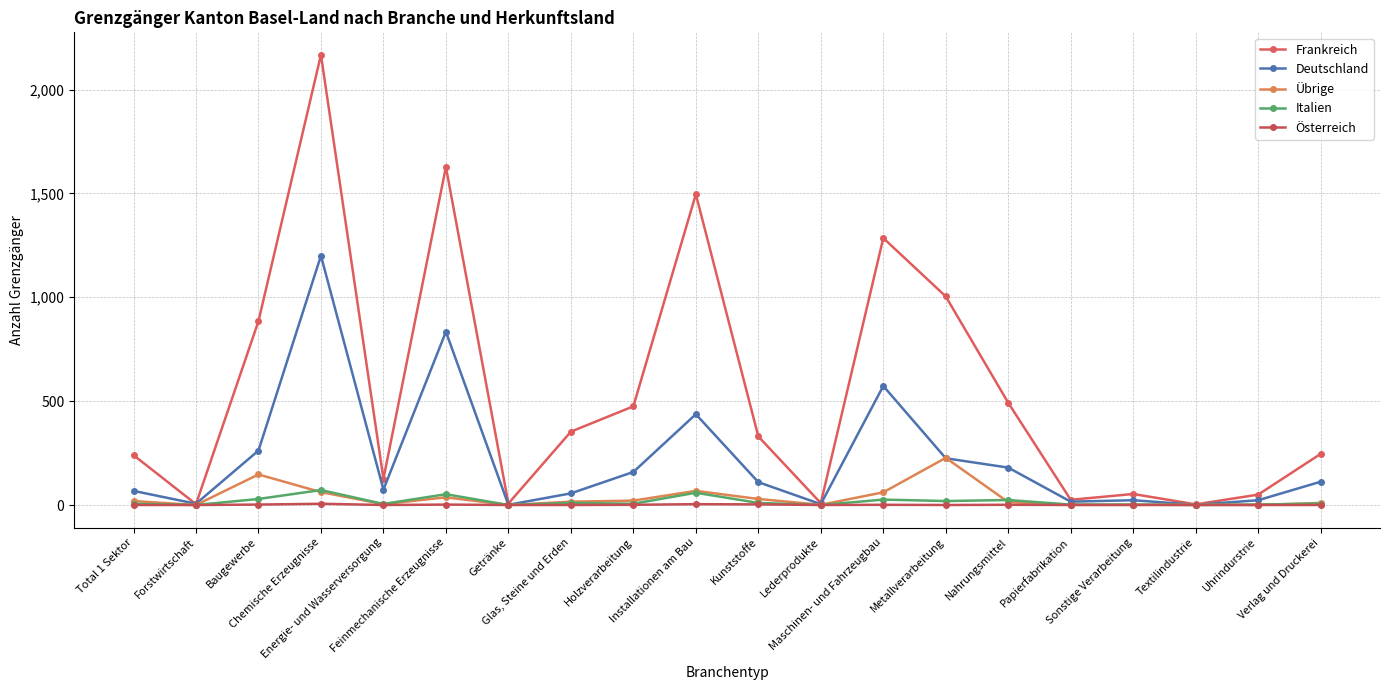

The Frankreich series shows 557 at Chemische Erzeugnisse. True or false?

False